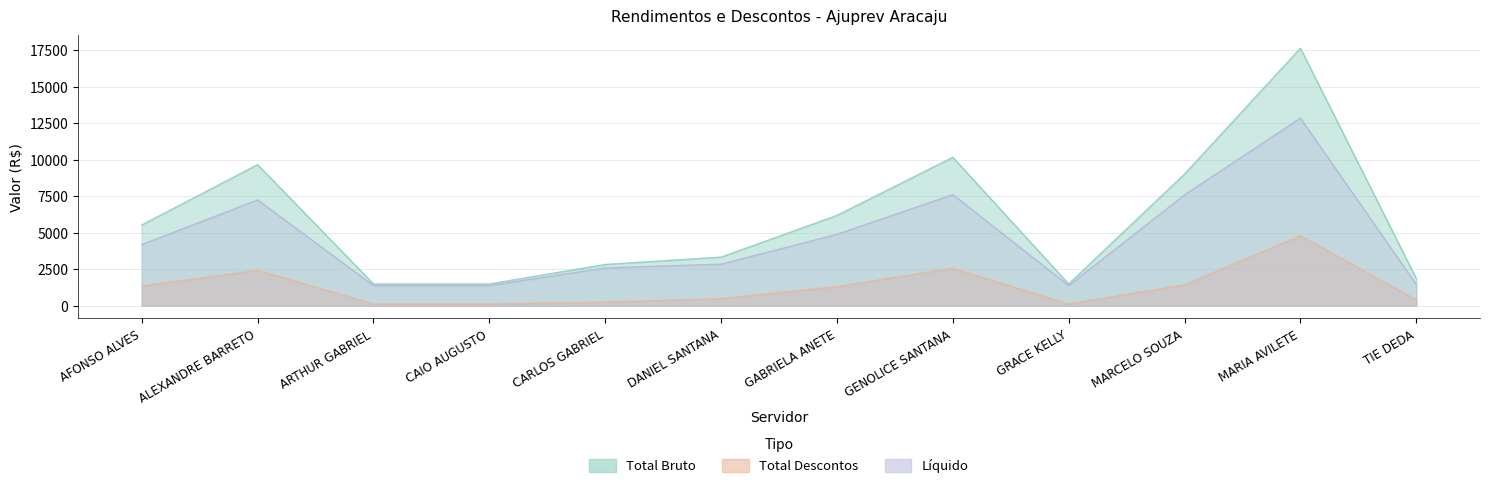

Which series has the largest range (max minus min)?

Total Bruto